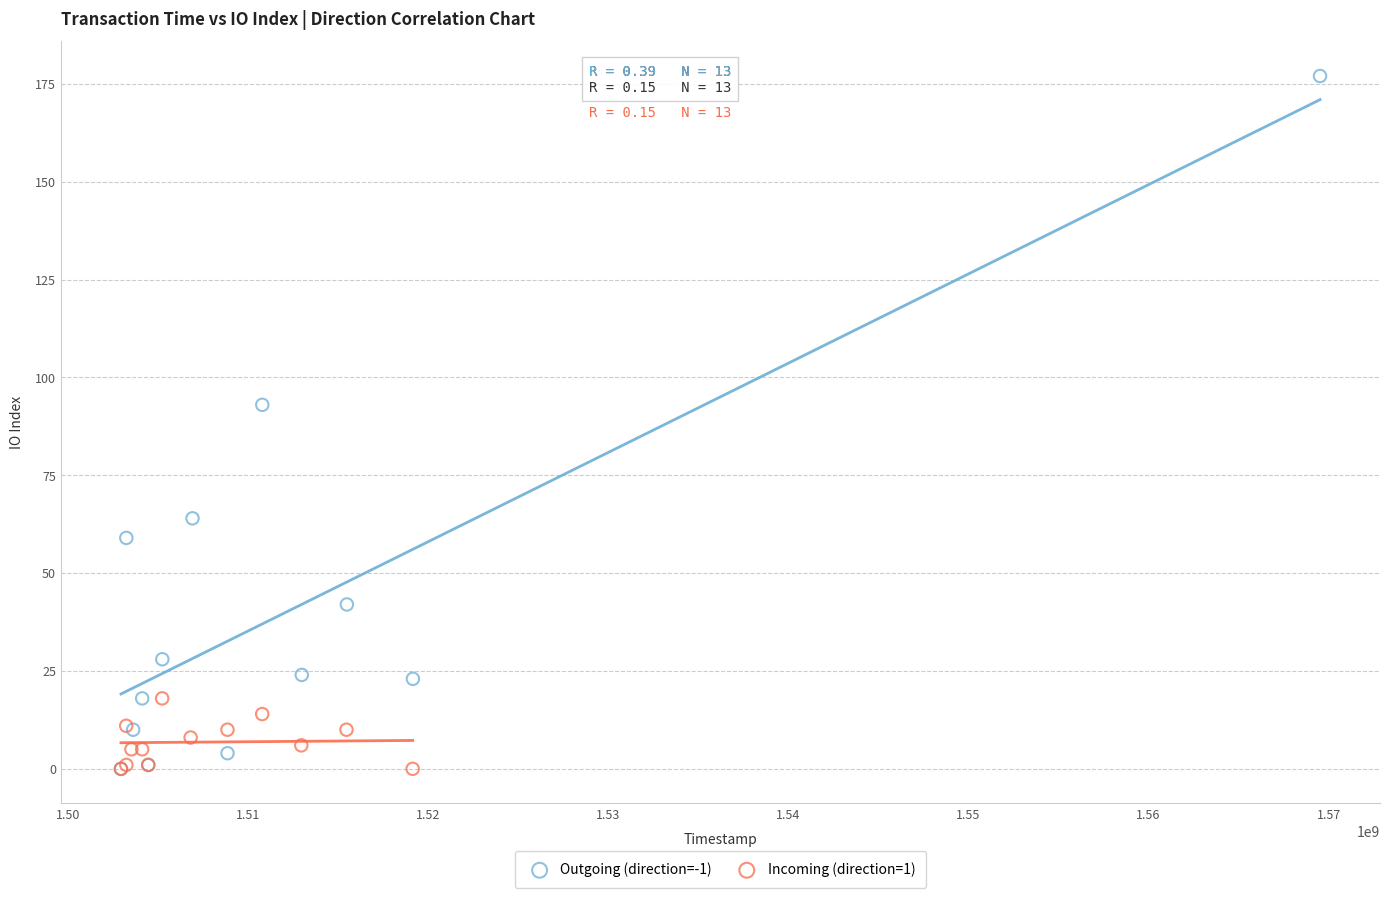

Which series reaches the maximum Y coordinate?

Outgoing (direction=-1)